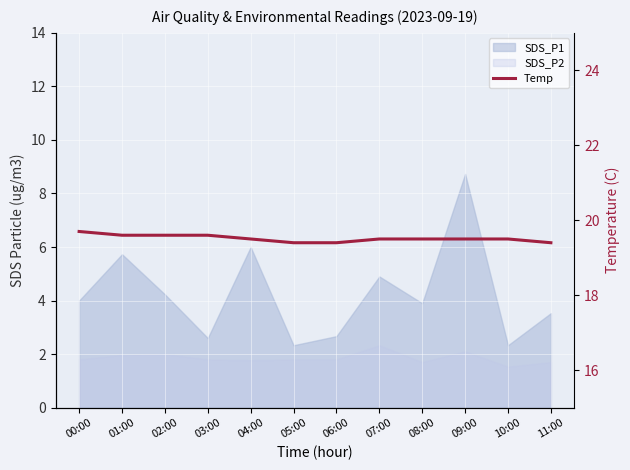

What position from the left is 02:00?

3